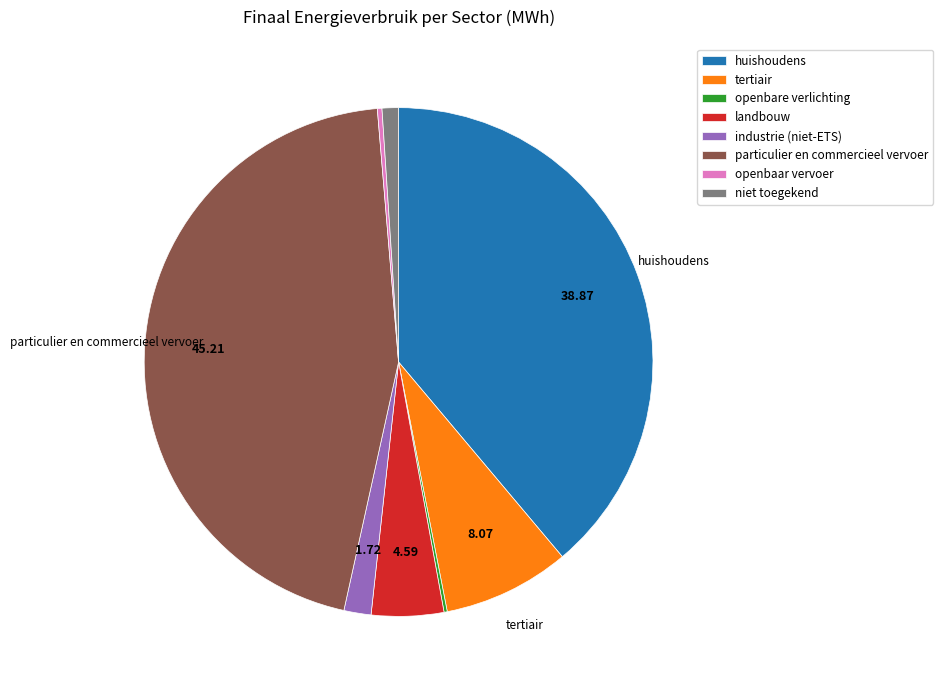

Is the sum of industrie (niet-ETS) and niet toegekend greater than half?

No